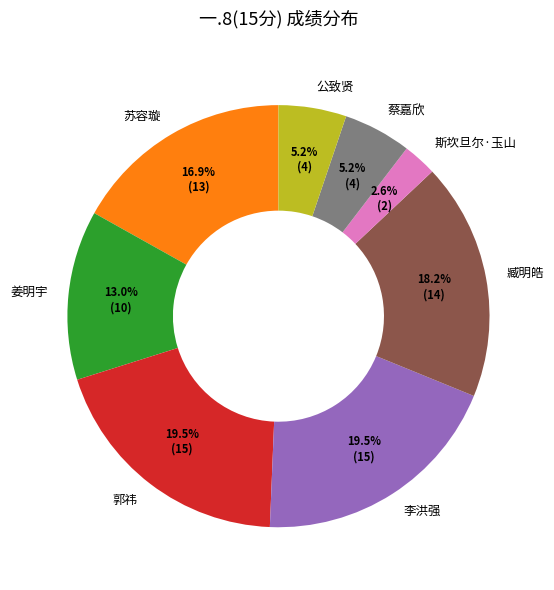

Which slice is the smallest?

斯坎旦尔·玉山